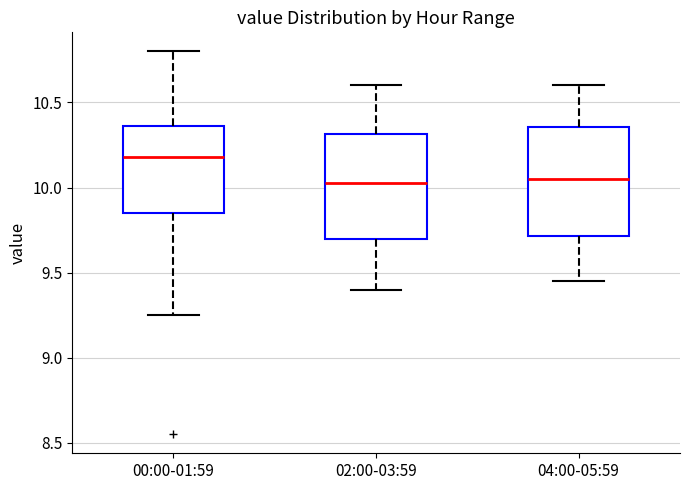

Reading left to right, read every box against the y-axis: the position of its median line, the range the box covers, and the ends of its whiskers. The values are not printed on the chart, so give them approximately, as read against the axis.

00:00-01:59: median 10.20, box 9.85 to 10.35, whiskers 9.25 to 10.80
02:00-03:59: median 10.05, box 9.70 to 10.30, whiskers 9.40 to 10.60
04:00-05:59: median 10.05, box 9.70 to 10.35, whiskers 9.45 to 10.60